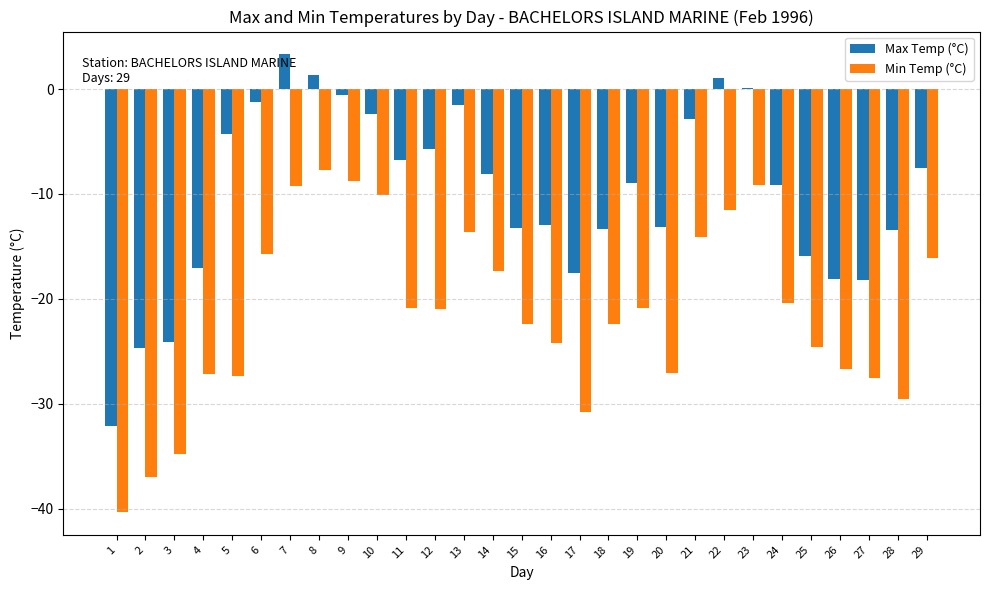

Where does the Max Temp (°C) series first go above -9?

5